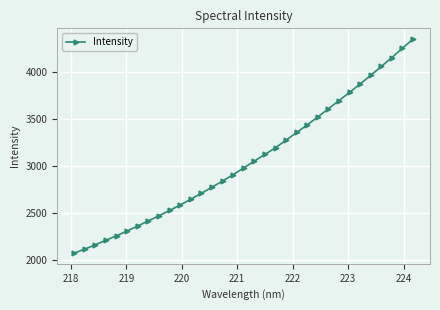

What is the maximum value shown in the chart?

4346.7